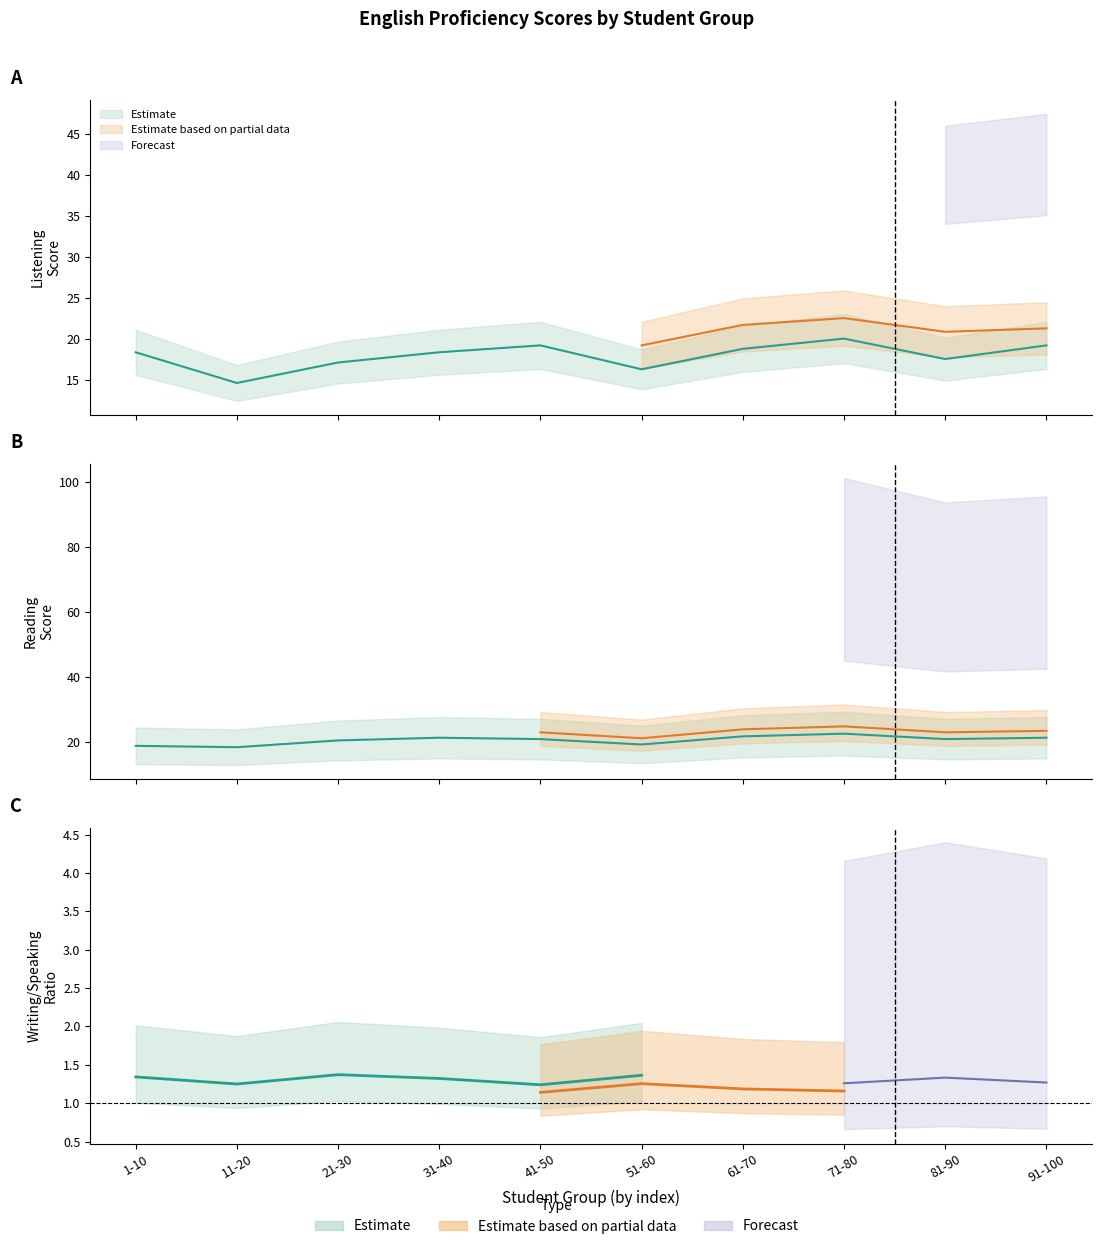

Where is Reading nearest to the value 20?

21-30